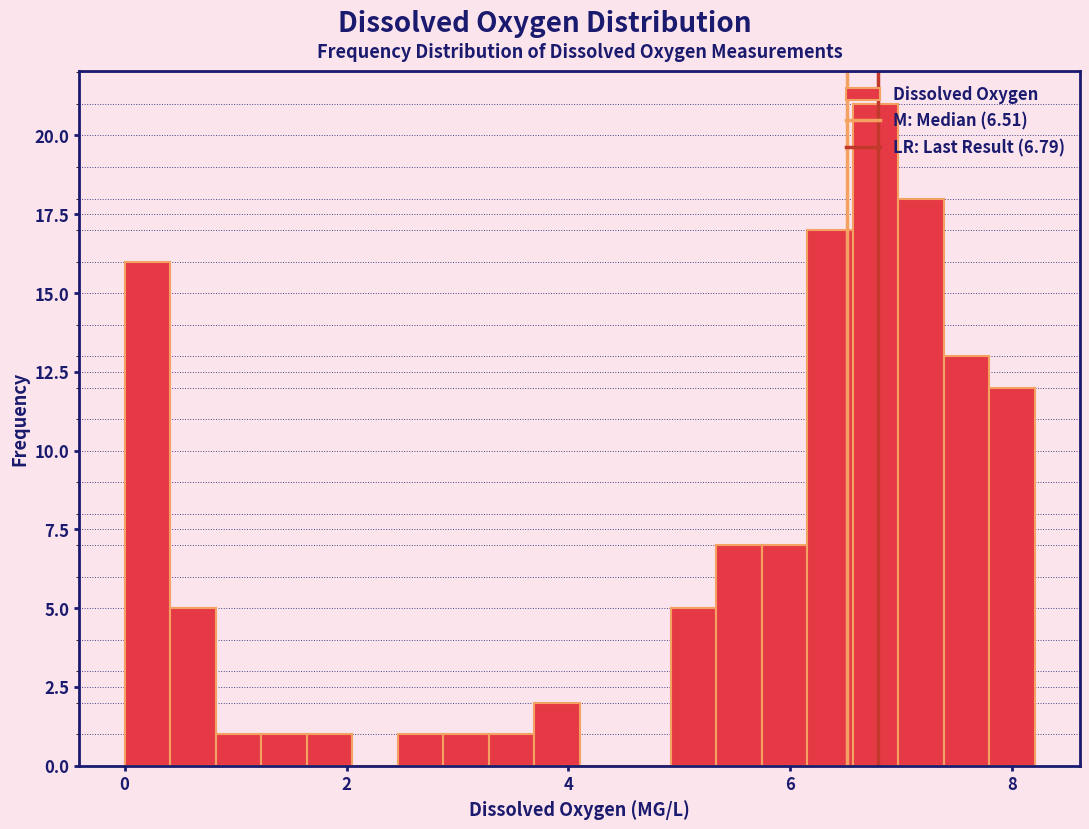

Around what value on the x-axis is the tallest bar? Give the approximate position of its centre, as read against the axis.

6.8